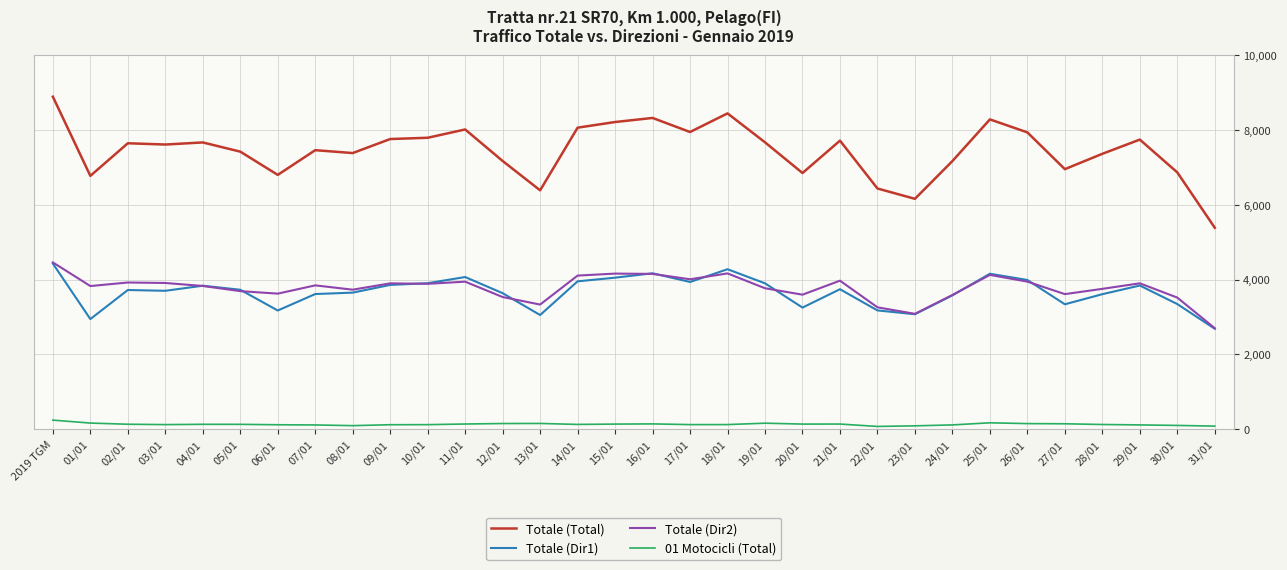

Is the value of Totale (Dir2) at 17/01 greater than the value of Totale (Dir1) at 02/01?

Yes